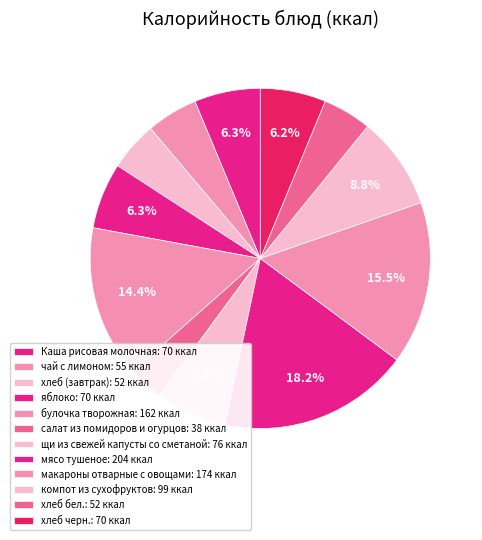

Which slice is the largest?

мясо тушеное